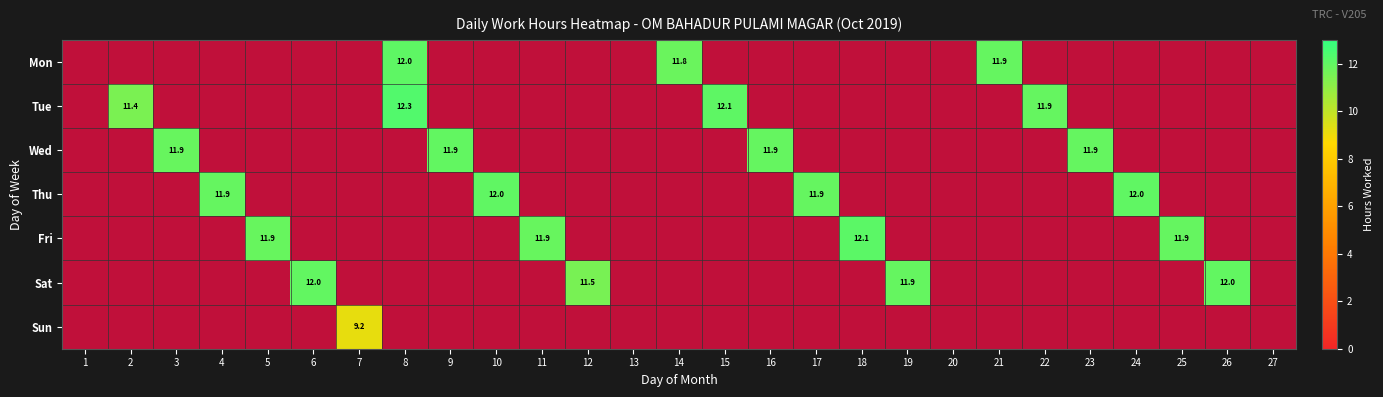

What is the difference between the Thu values at 23 and 24?

12.0